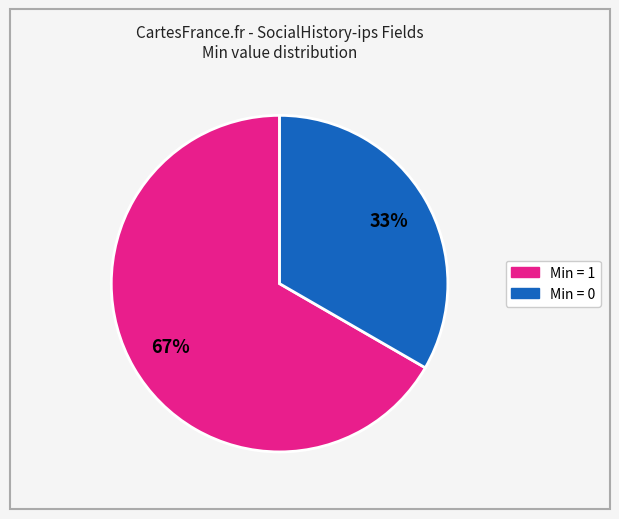

Is there a majority slice in this chart?

Yes